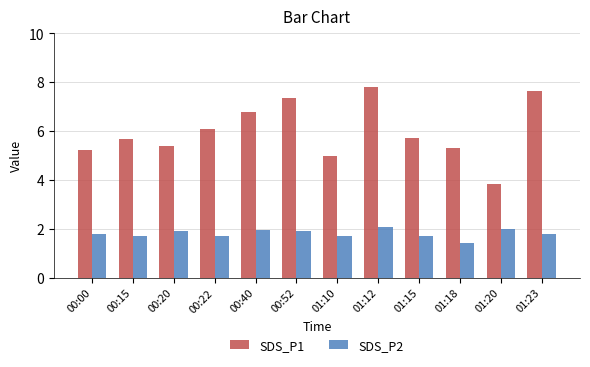

How many categories are shown in the chart?

12